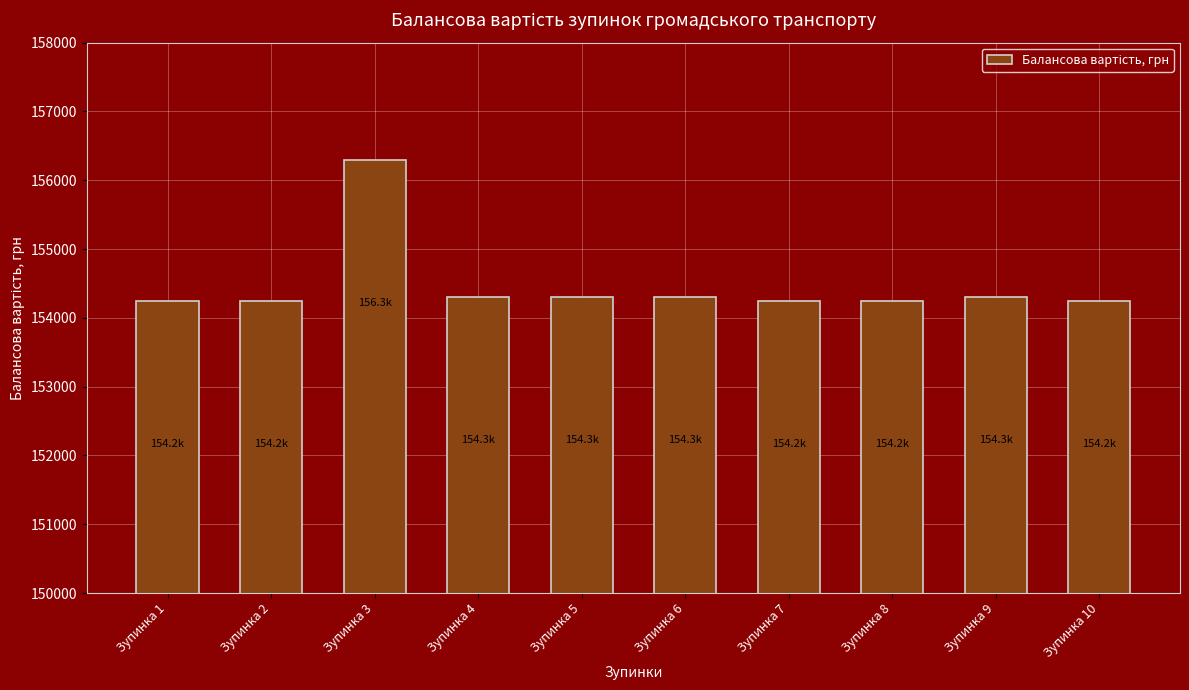

What is the average value?

154467.6